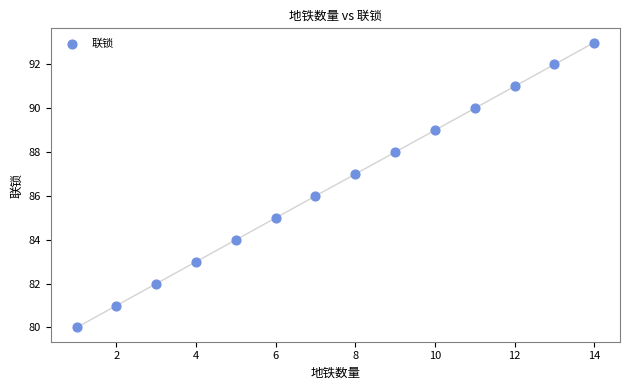

What is the range of X values (max minus min)?

13